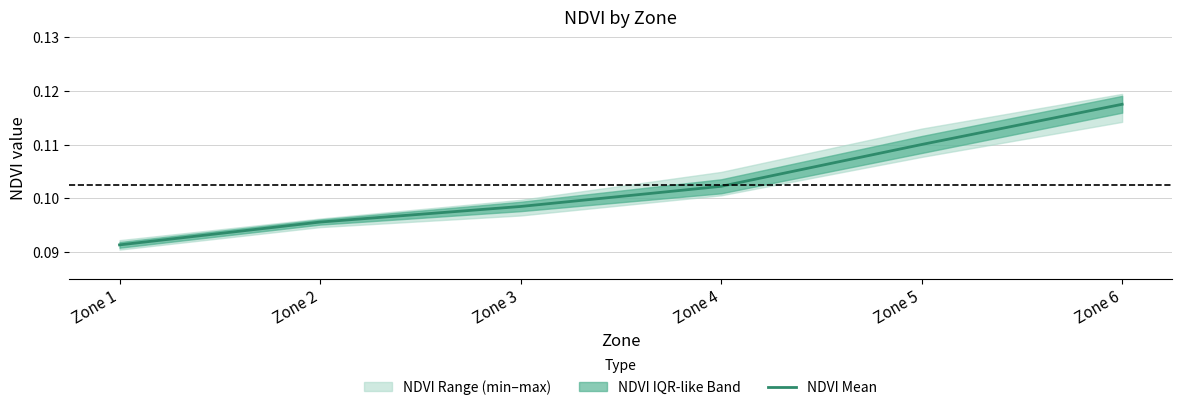

What is the value of the 2nd point from the left?

0.1